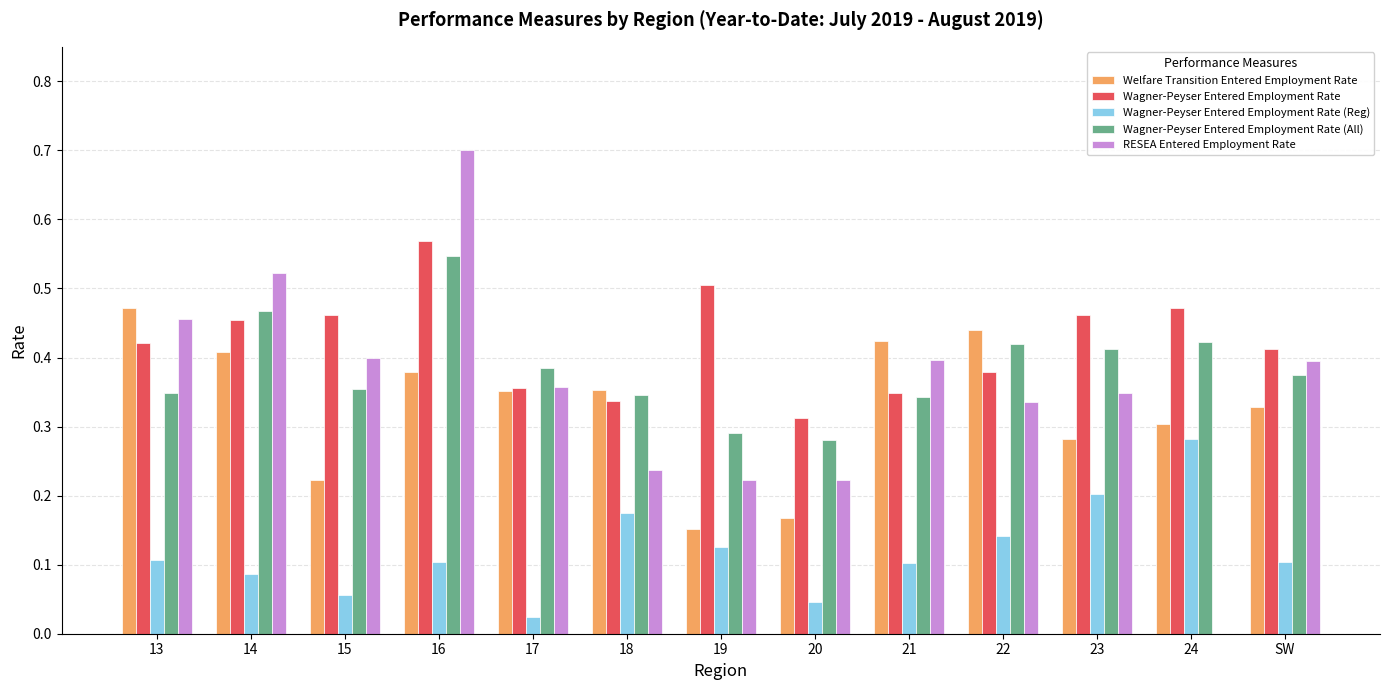

How many groups of bars are there?

13